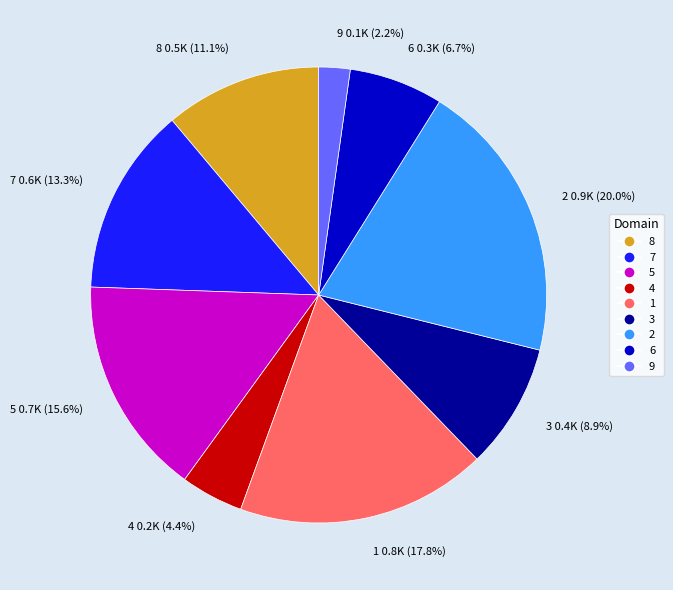

How many slices are in this pie chart?

9